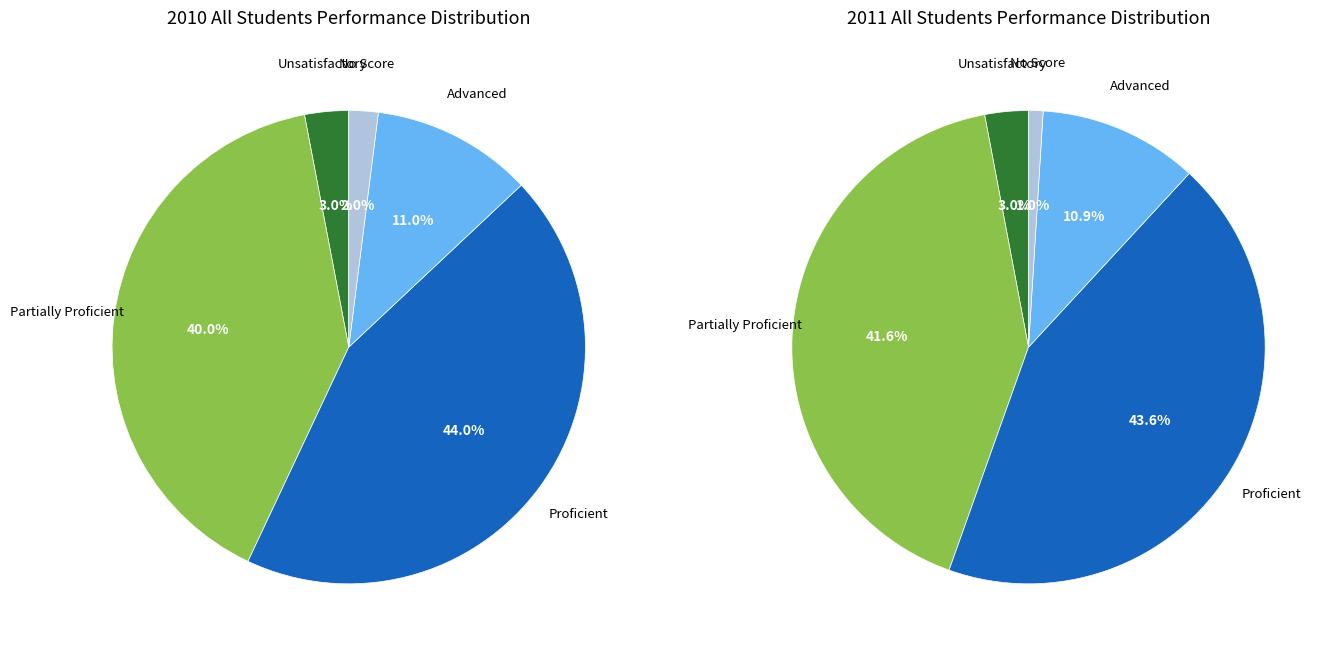

True or false: Unsatisfactory accounts for 3% of the total.

True